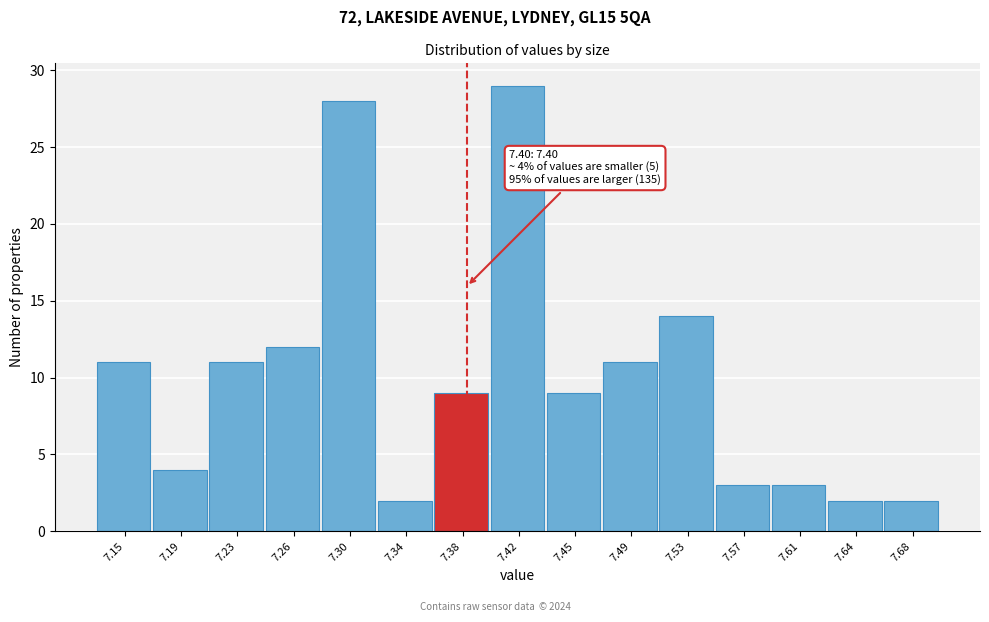

Reading left to right, list all the values displayed in this chart.

7.15=11	7.19=4	7.23=11	7.26=12	7.30=28	7.34=2	7.38=9	7.42=29	7.45=9	7.49=11	7.53=14	7.57=3	7.61=3	7.64=2	7.68=2